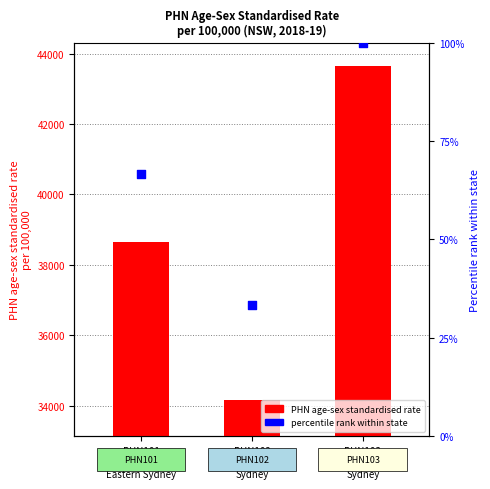

At which category is the sum across all series the highest?

PHN103
Western
Sydney